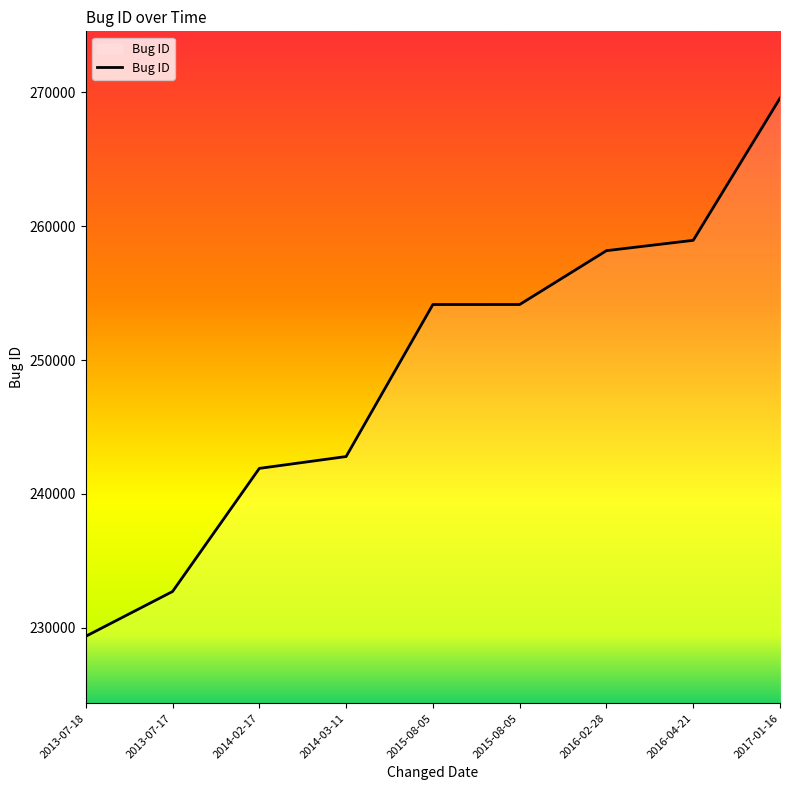

Does the chart display data point markers on the line(s)?

No